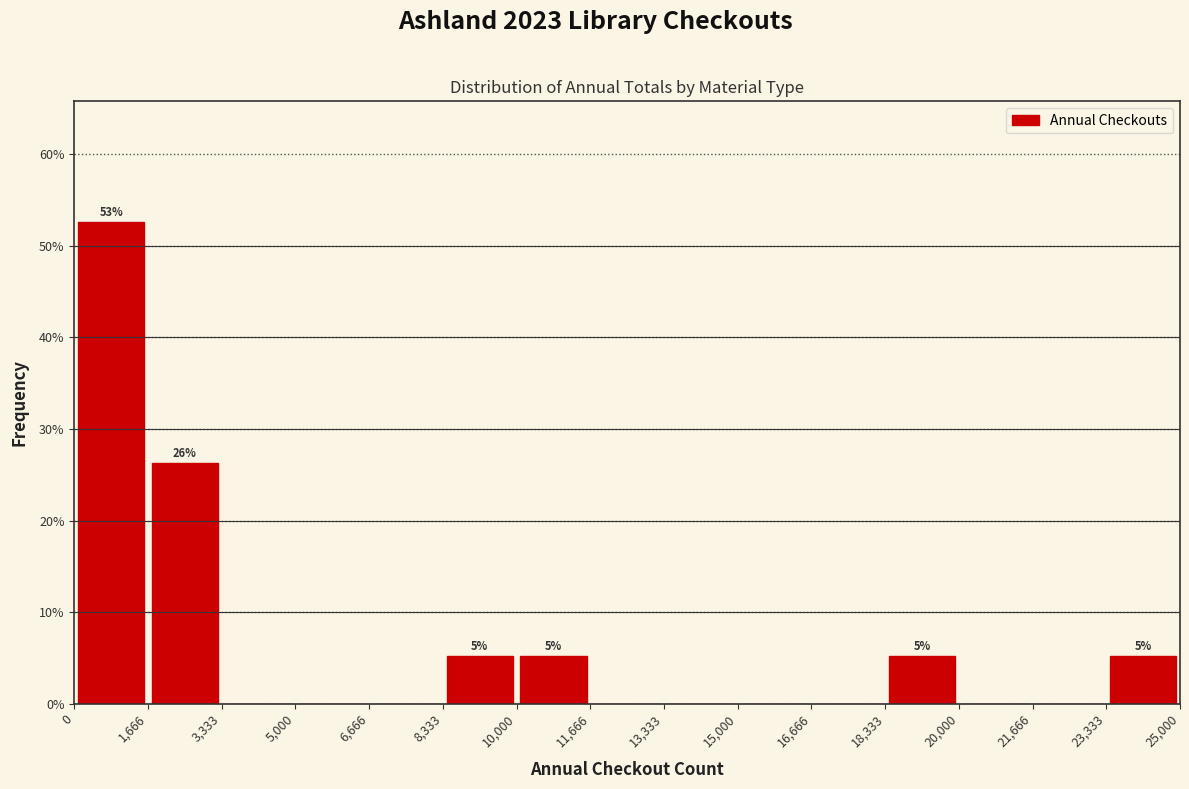

Which range on the x-axis has the tallest bar?

0 to 1,666